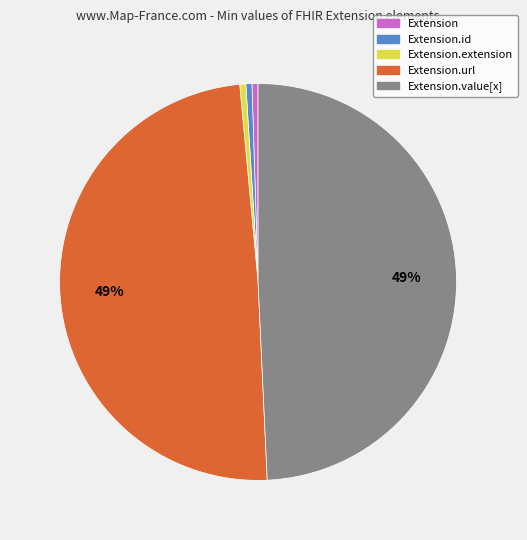

Is there a majority slice in this chart?

No